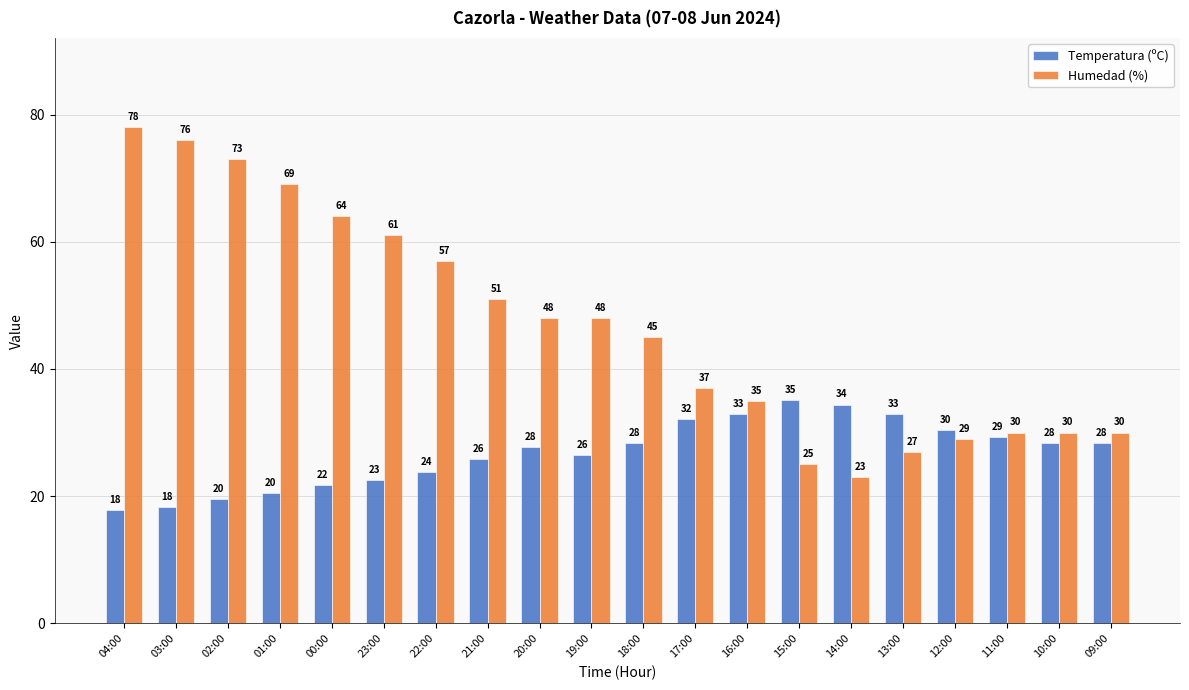

At 14:00, list the series in order from smallest to largest.

Humedad (%), Temperatura (ºC)